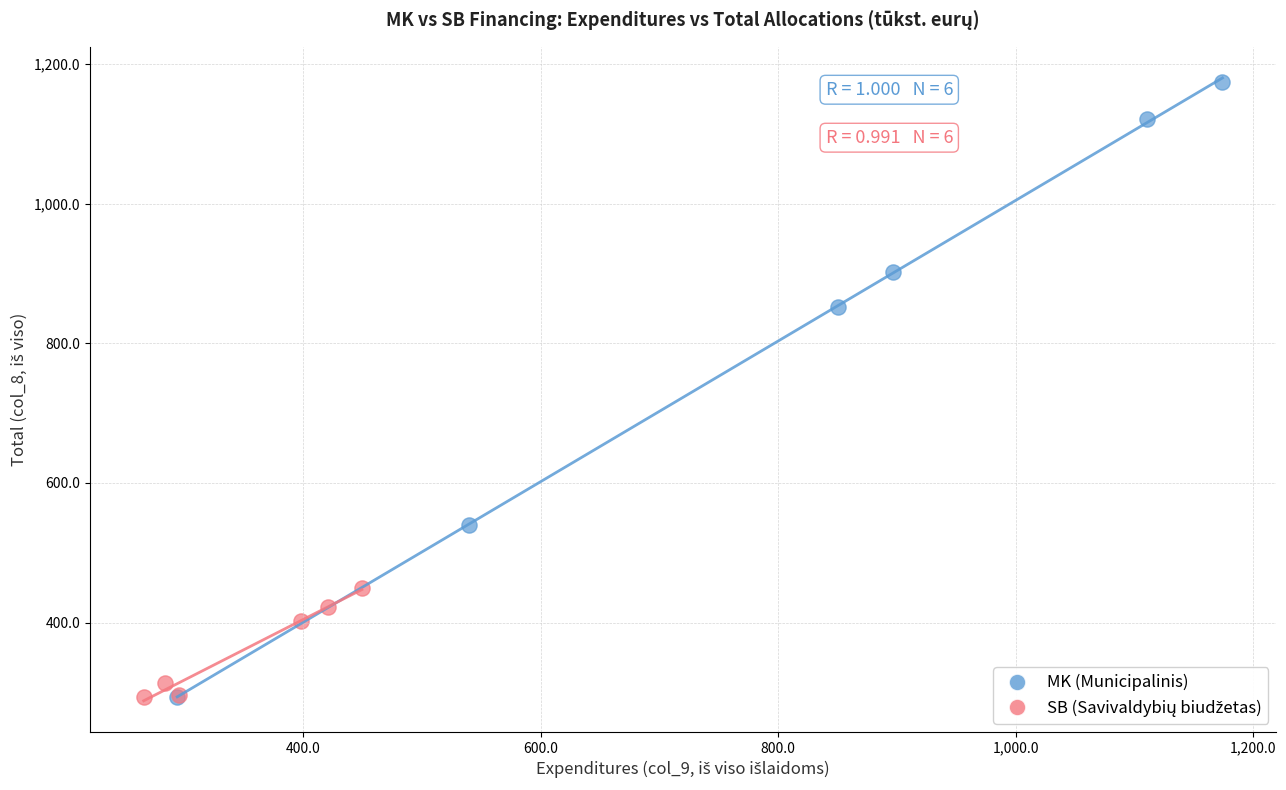

Which series contains the highest Y value?

MK (Municipalinis)